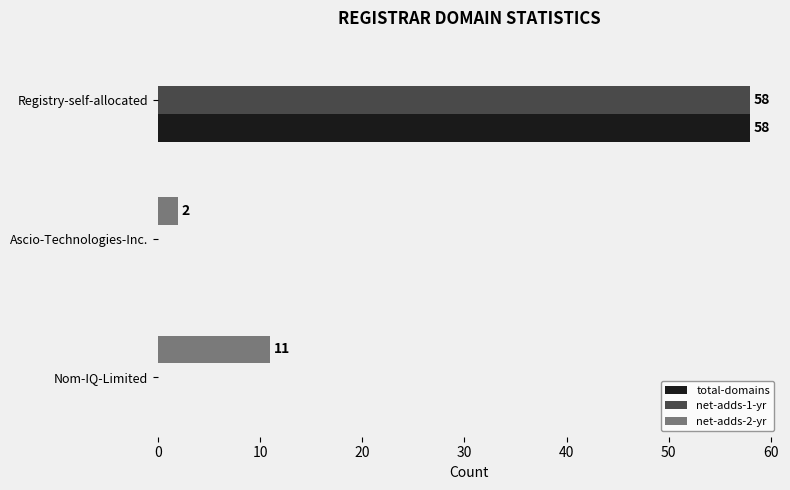

What is the sum of all total-domains values?

58